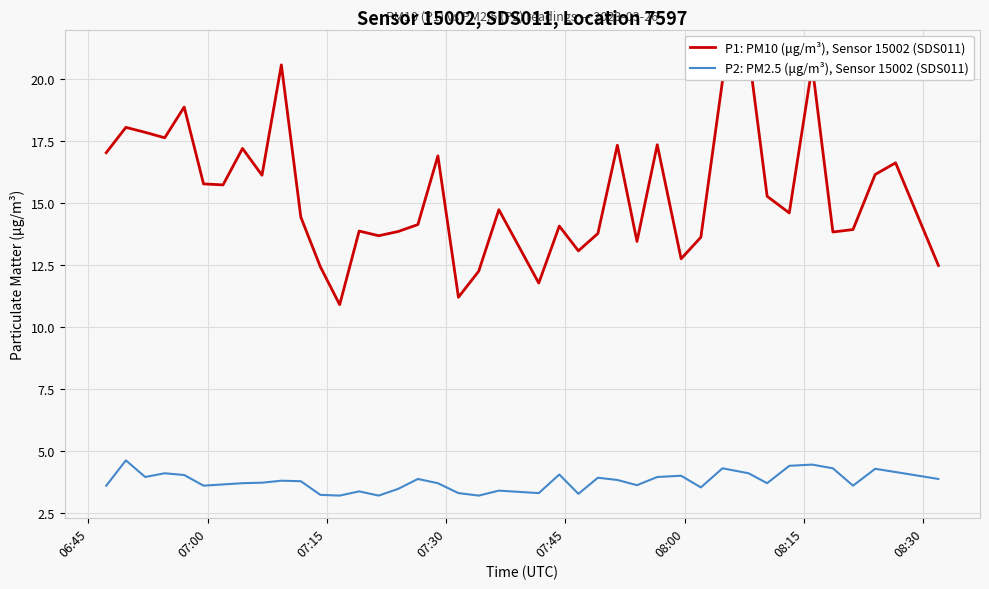

What is the highest value of the P2: PM2.5 (μg/m³), Sensor 15002 (SDS011) series?

4.6